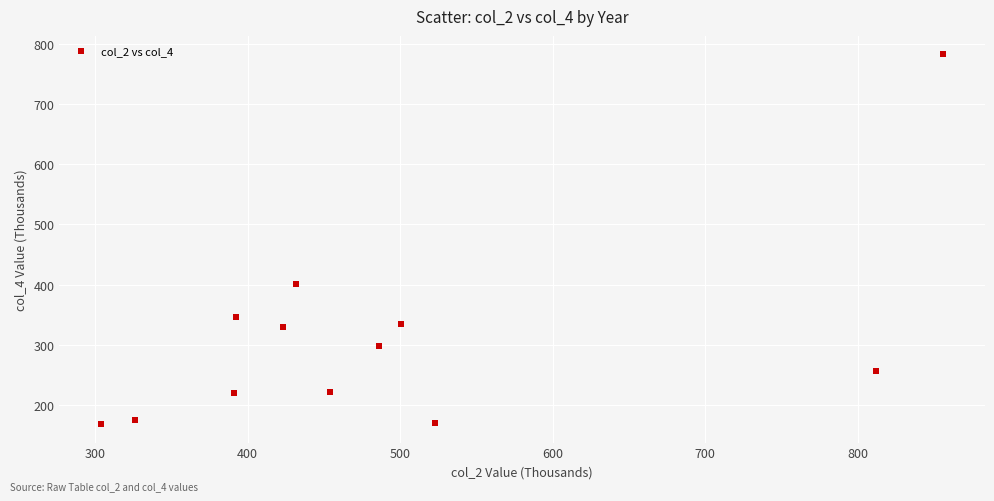

What Y value in the scatter plot is closest to 475?

400.2